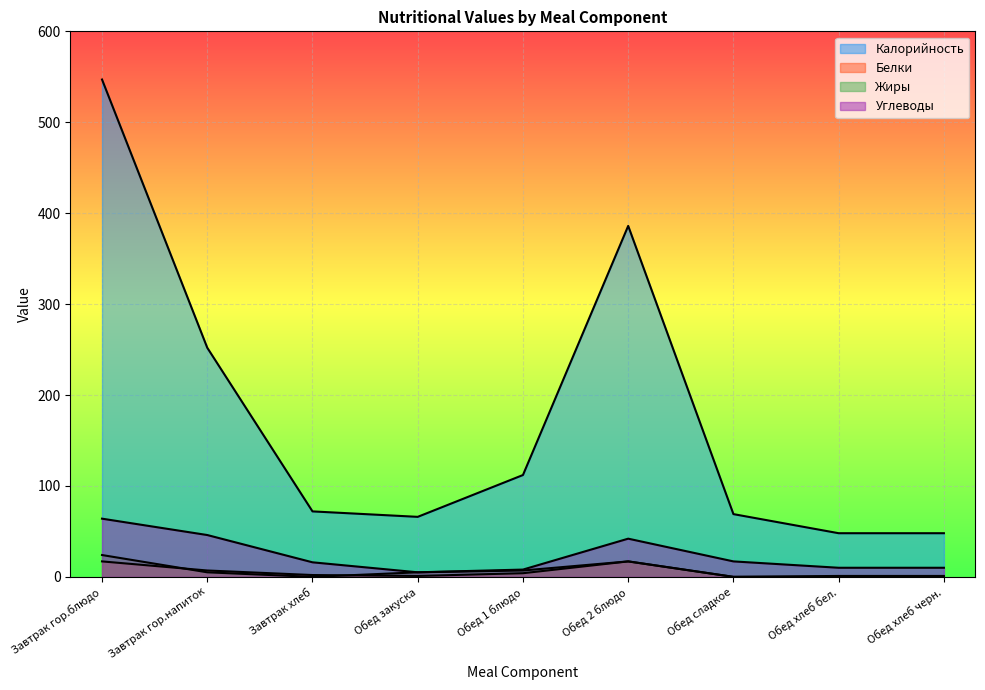

At which category does Углеводы reach its first local valley?

Обед закуска